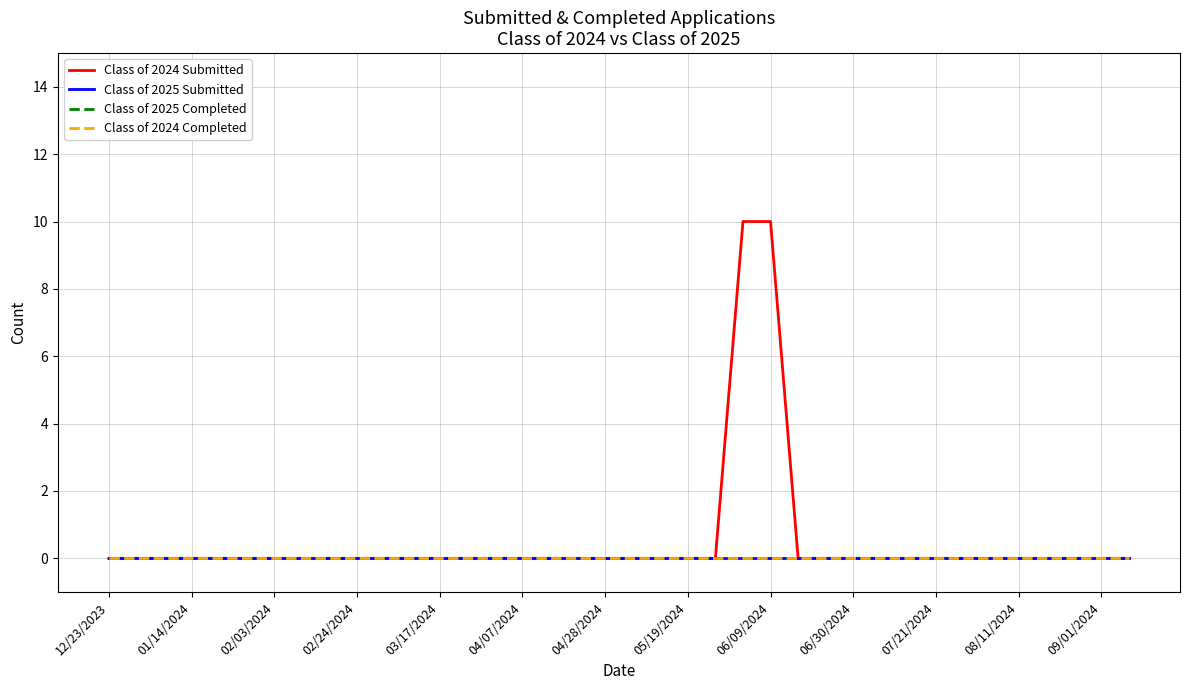

Is this an area chart (filled region under the line)?

No